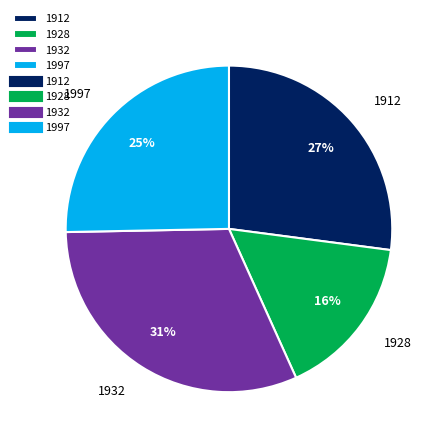

What is the smallest slice in the pie chart?

1928